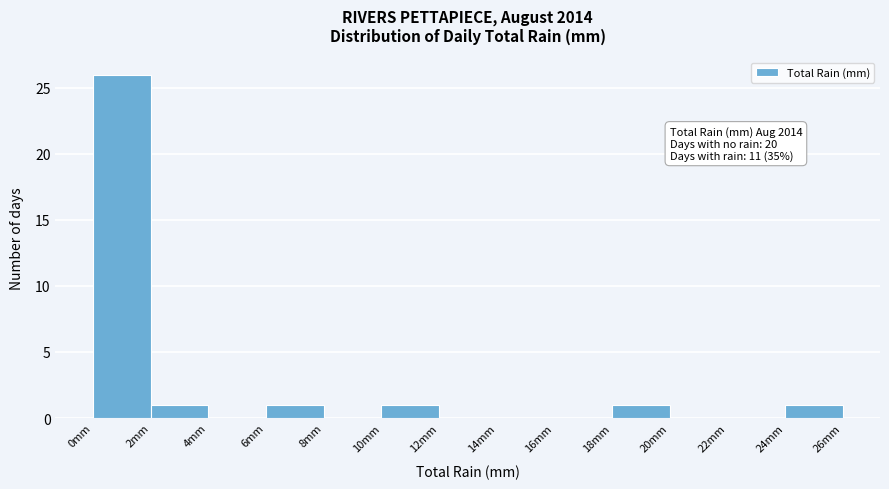

Over which range of the x-axis is the bar tallest?

0 to 2